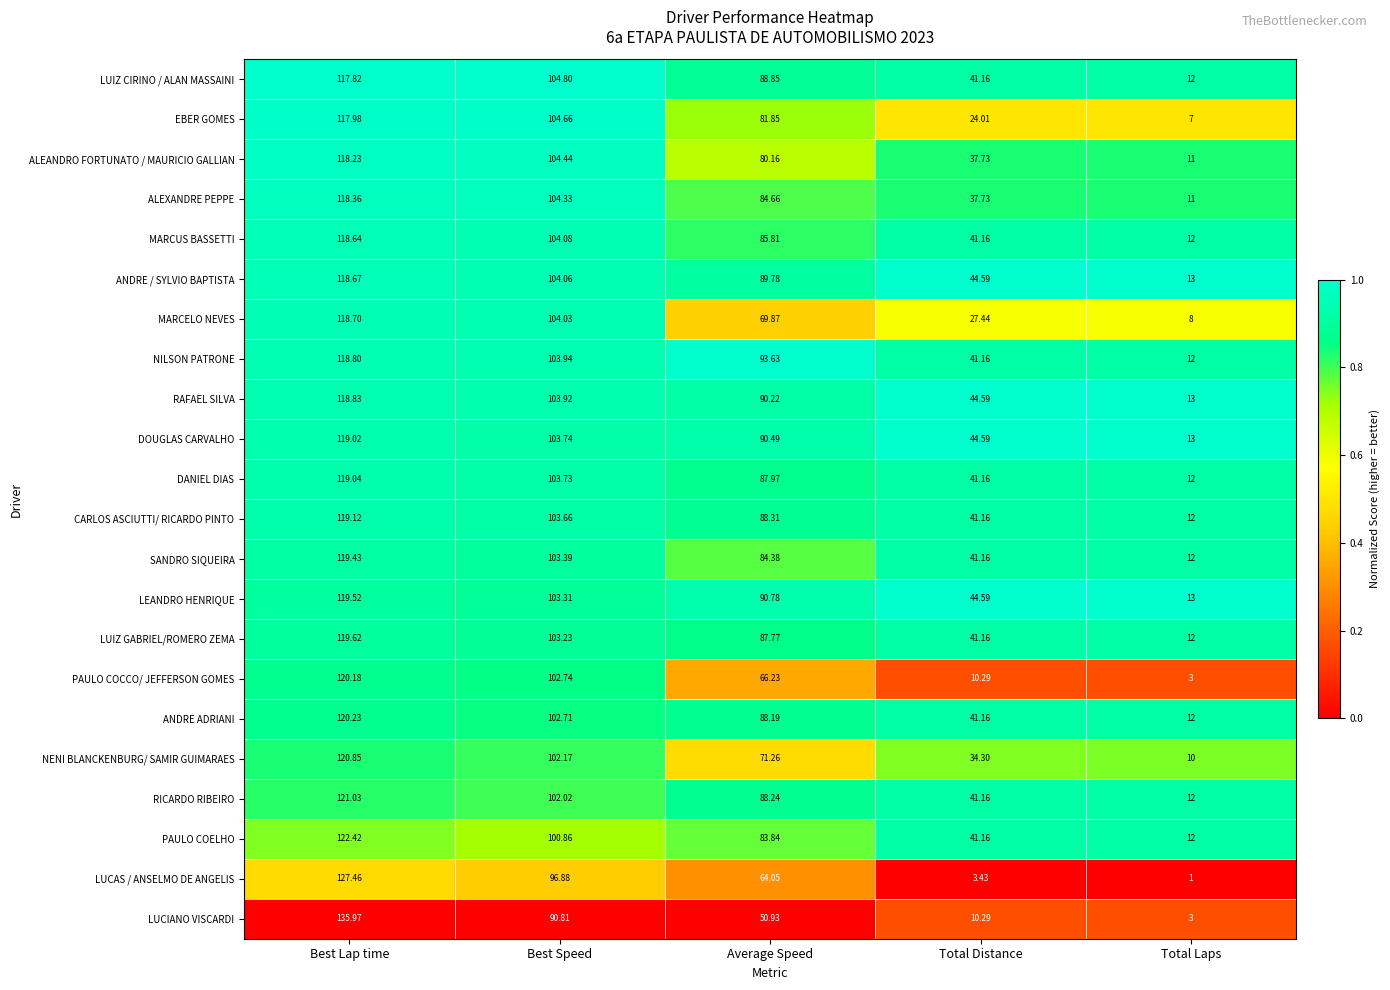

At which label does RICARDO RIBEIRO first exceed 88?

Best Lap time